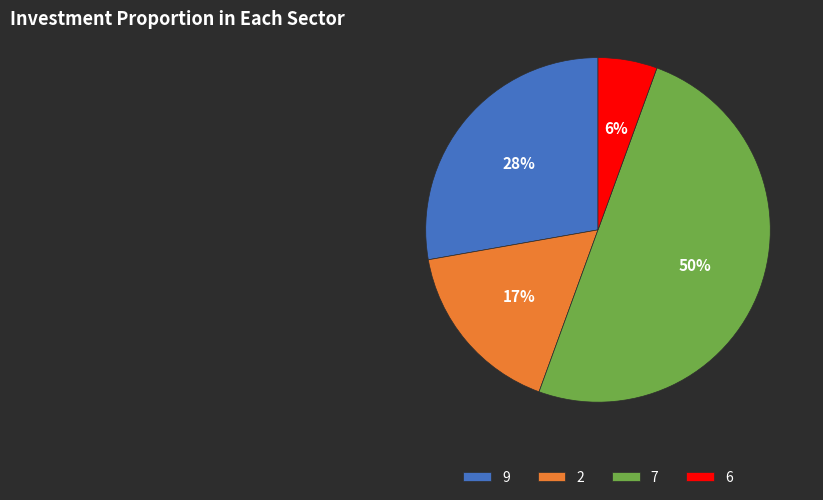

To the nearest percent, what portion does 9 represent?

28%